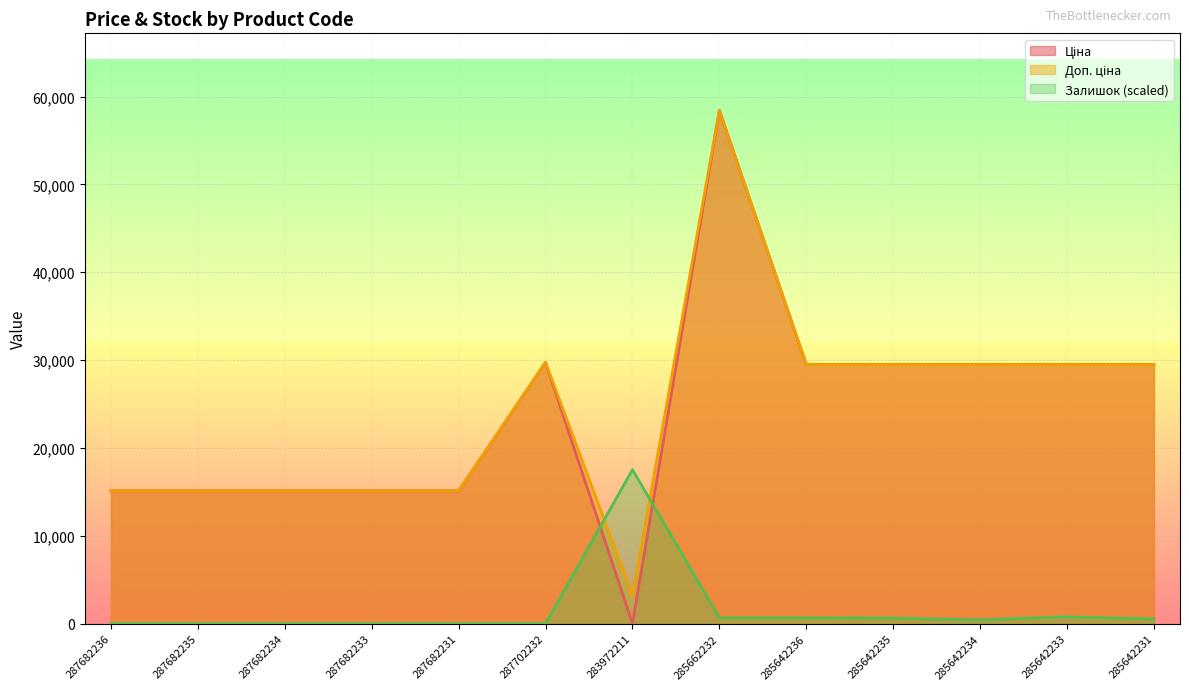

How many lines are shown in the chart?

3